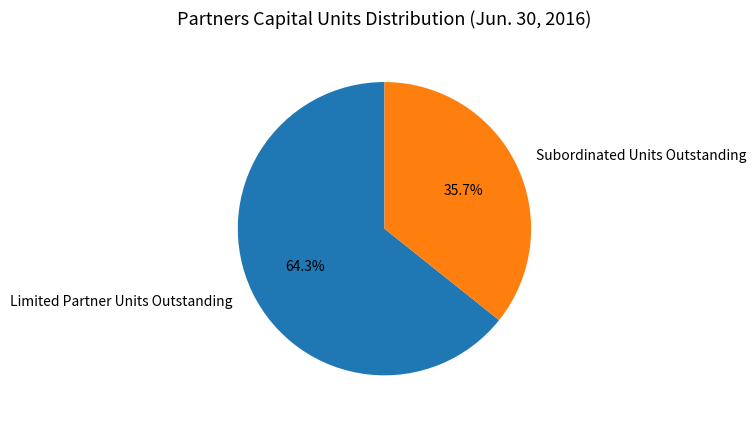

To the nearest percent, what is the difference between the largest and smallest slice percentages?

29%